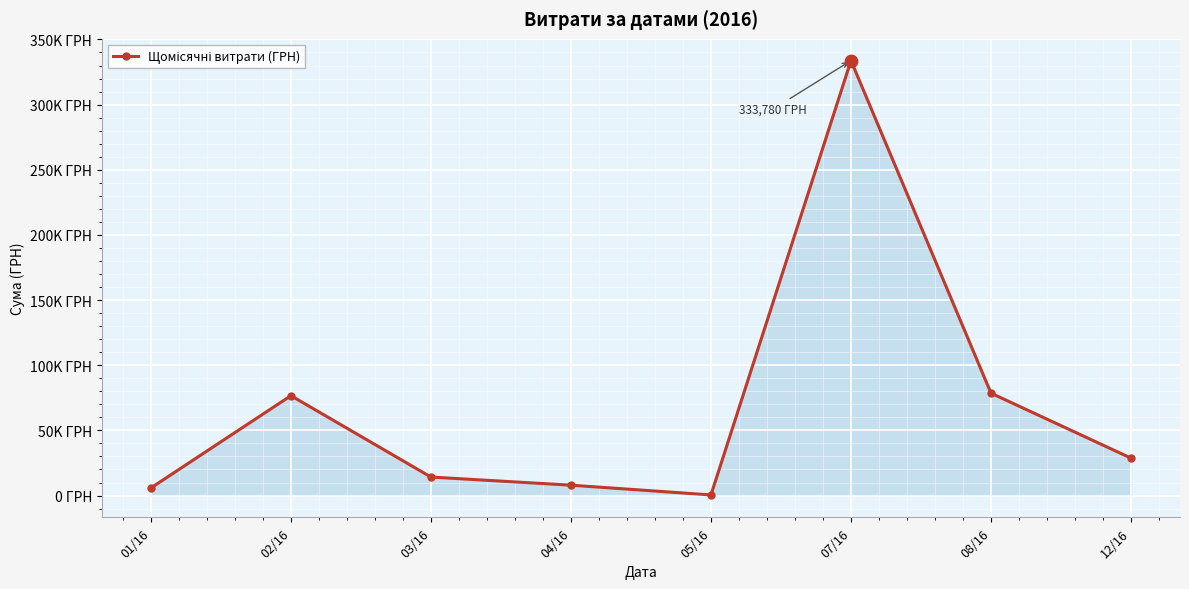

Between 05/16 and 08/16, which is larger?

08/16